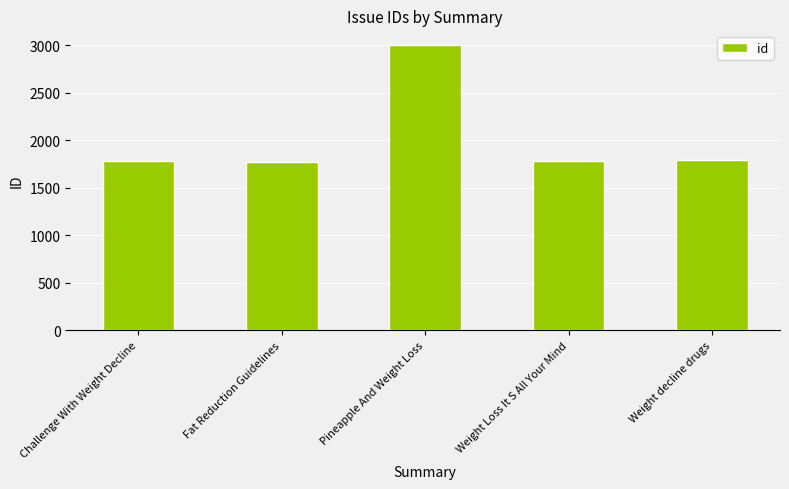

Which category has the highest value across all series?

Pineapple And Weight Loss